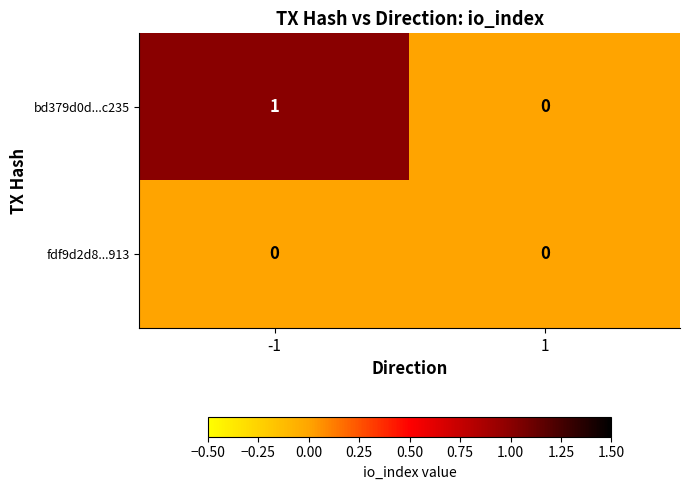

List the series in order of their peak value, lowest first.

fdf9d2d8...913, bd379d0d...c235